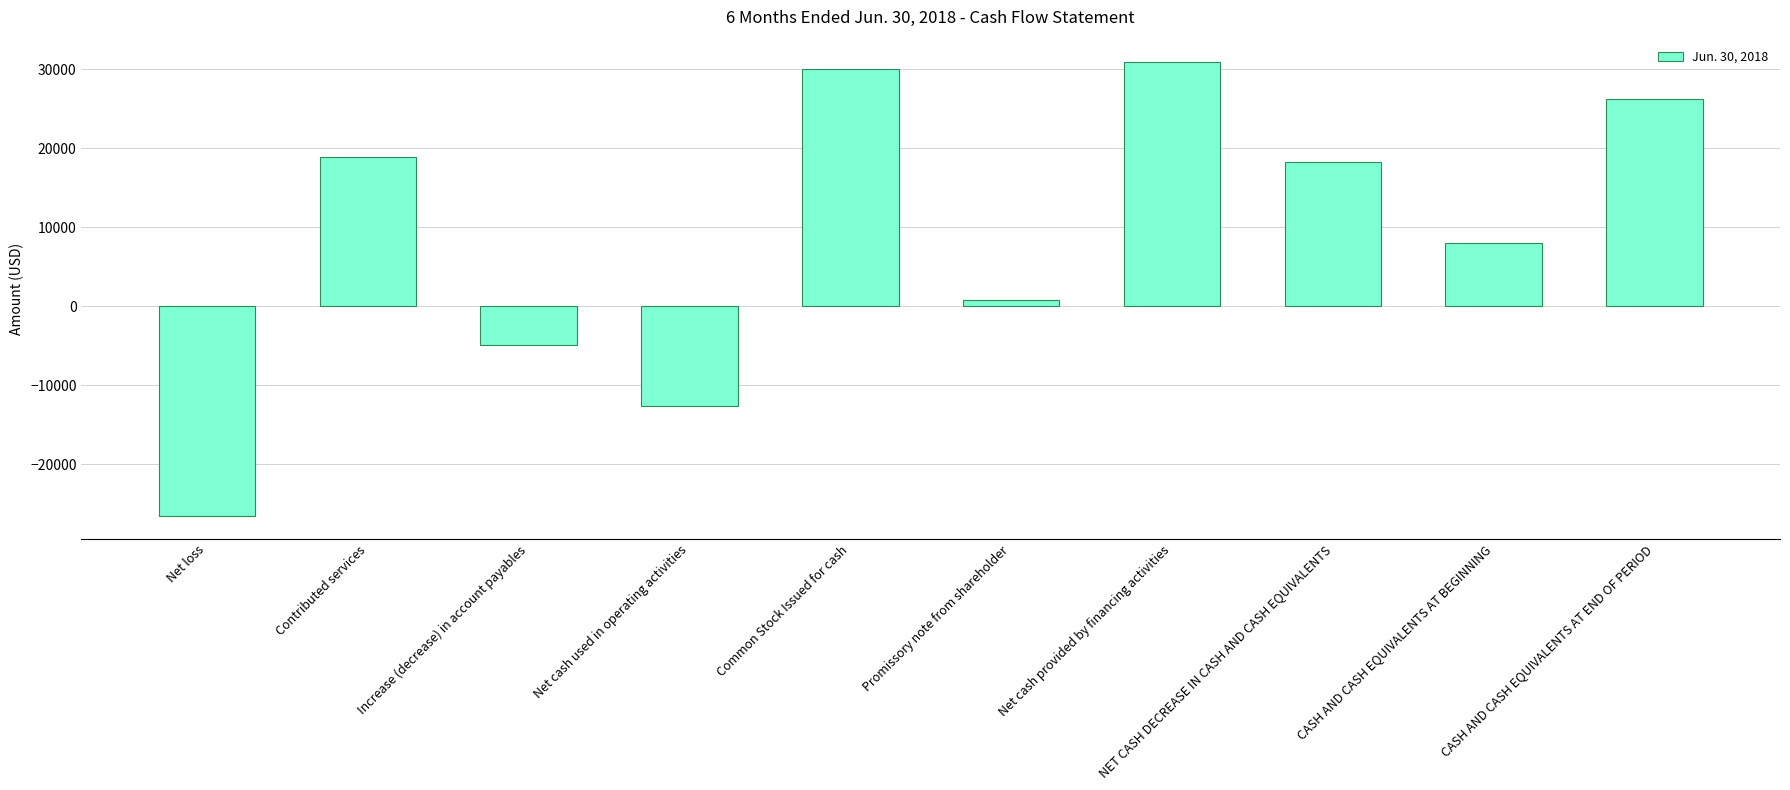

The value at NET CASH DECREASE IN CASH AND CASH EQUIVALENTS is 18257. True or false?

True